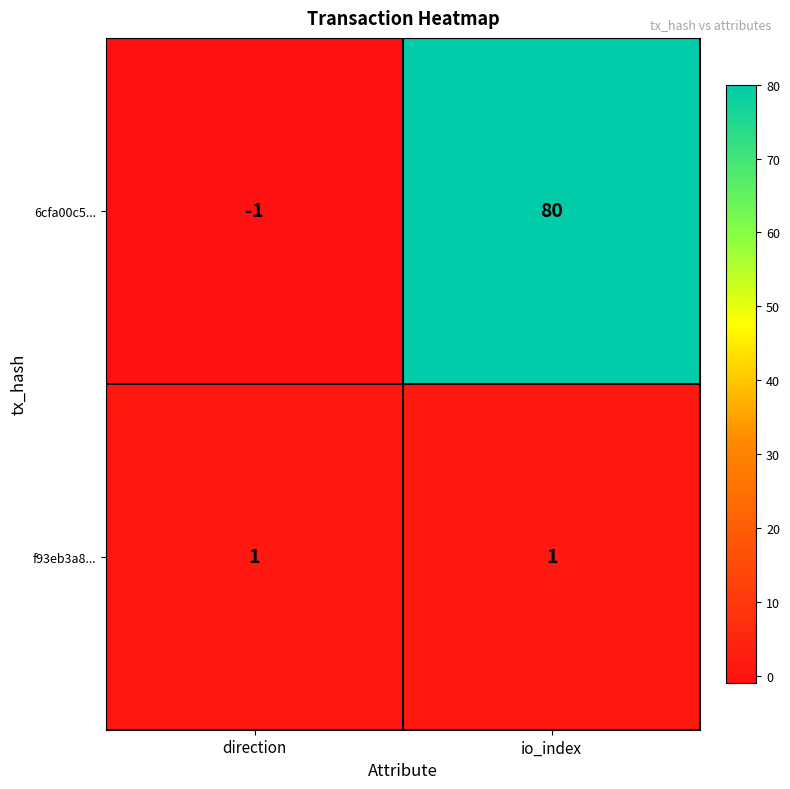

At which category is the sum across all series the highest?

io_index